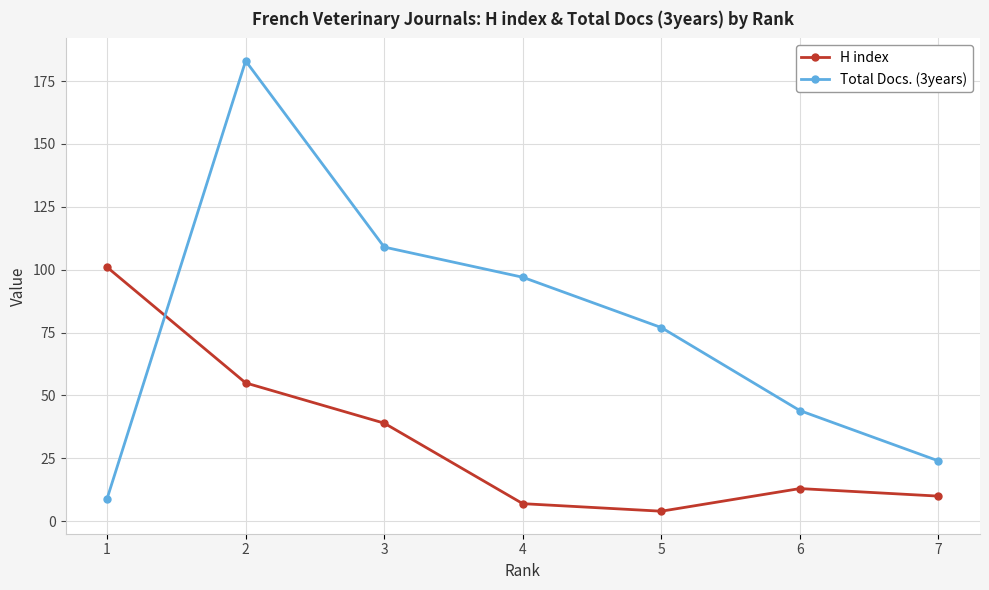

The value of Total Docs. (3years) at 1 is 2. True or false?

False